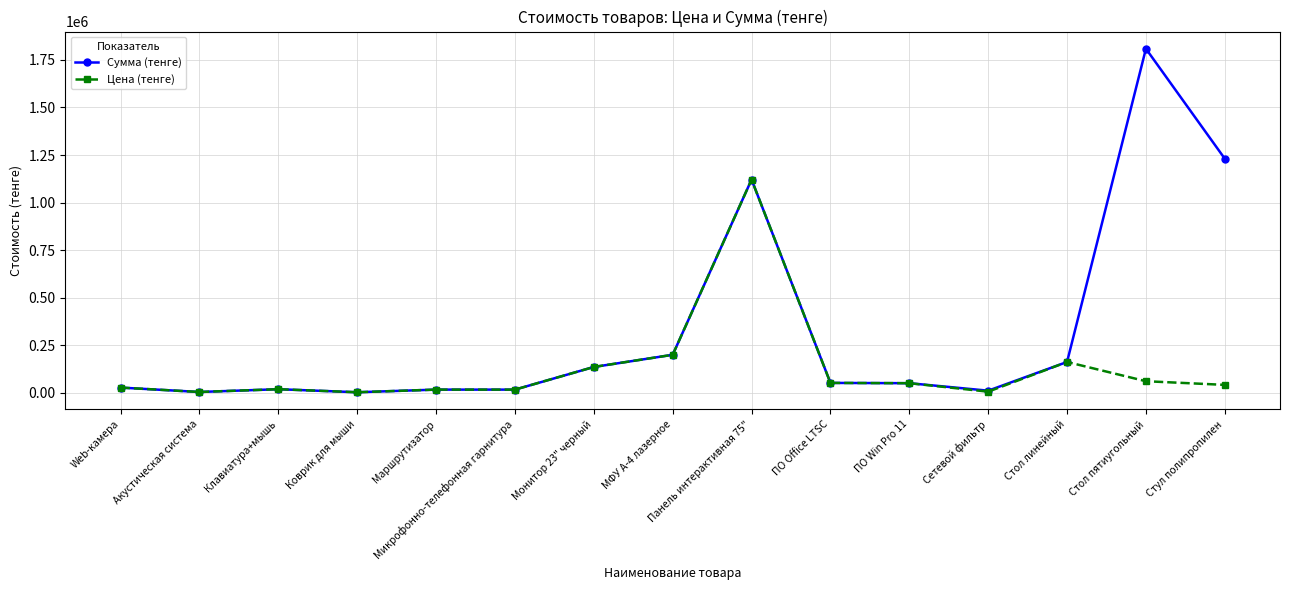

Where is Цена (тенге) nearest to the value 561610?

МФУ А-4 лазерное